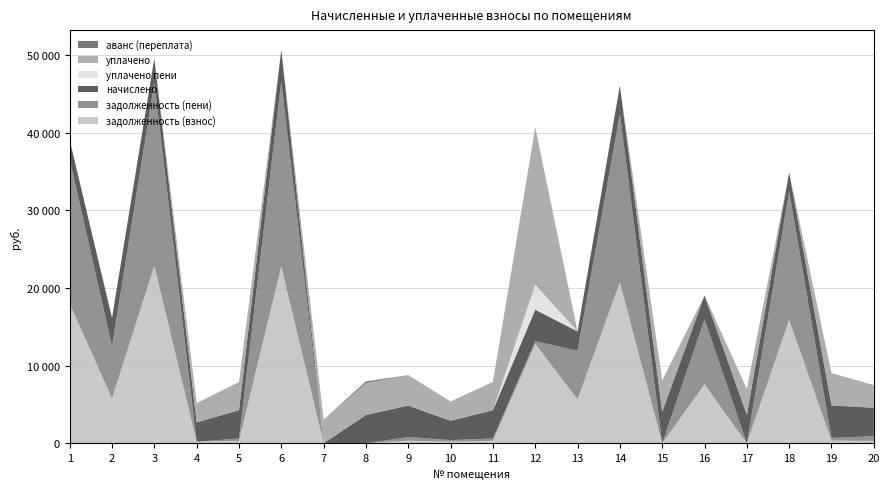

Reading left to right, extract all data points from this chart.

задолженность (взнос): 18007.2	5791.6	22857.1	207.1	304.2	22820.0	0.0	0.0	337.2	207.1	304.4	12820.0	5657.9	20767.2	0.0	7603.0	0.0	15919.5	347.4	305.4
задолженность (пени): 18619.7	6705.9	23634.6	0.0	303.4	23834.4	0.0	0.0	462.8	207.1	304.4	338.1	6279.2	21679.8	0.0	8371.7	0.0	16533.7	348.1	610.7
начислено: 2450.0	3657.5	3109.9	2485.1	3650.4	4057.6	0.0	3650.4	4057.6	2485.1	3650.4	4057.6	2485.1	3650.4	4057.6	3074.8	3650.4	2457.0	4177.0	3664.4
уплачено пени: 0.0	0.0	0.0	0.0	0.0	0.0	0.0	0.0	0.0	0.0	0.0	3208.5	0.0	0.0	0.0	0.0	0.0	0.0	0.0	0.0
уплачено: 0.0	0.0	0.0	2485.1	3639.9	0.0	3038.0	4100.0	3932.3	2485.1	3650.2	20287.8	0.0	0.0	4057.6	0.0	3345.1	0.0	4177.0	2922.4
аванс (переплата): 0.0	0.0	0.0	0.0	0.0	0.0	5.8	220.9	0.0	0.0	0.0	0.0	0.0	0.0	0.0	0.0	0.0	0.0	0.0	0.0